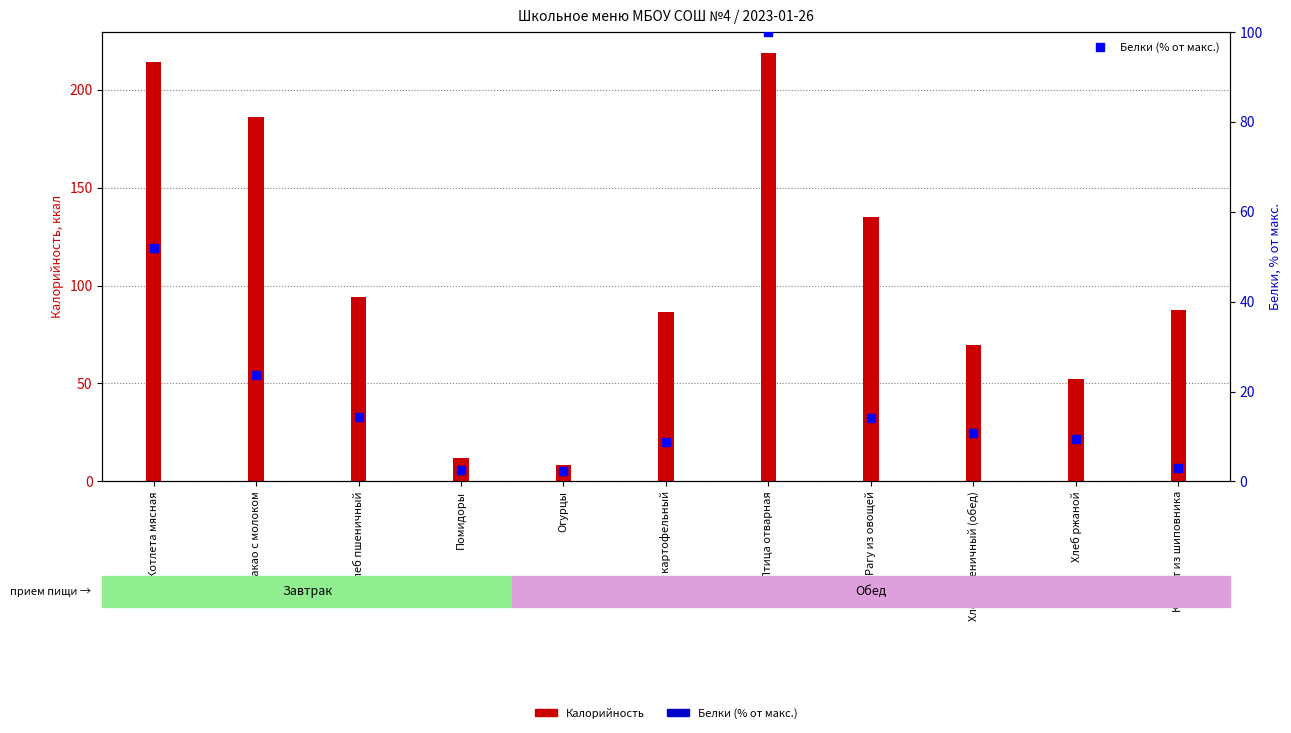

Rank the categories by Калорийность value from highest to lowest.

Птица отварная, Котлета мясная, Какао с молоком, Рагу из овощей, Хлеб пшеничный, Компот из шиповника, Суп картофельный, Хлеб пшеничный (обед), Хлеб ржаной, Помидоры, Огурцы